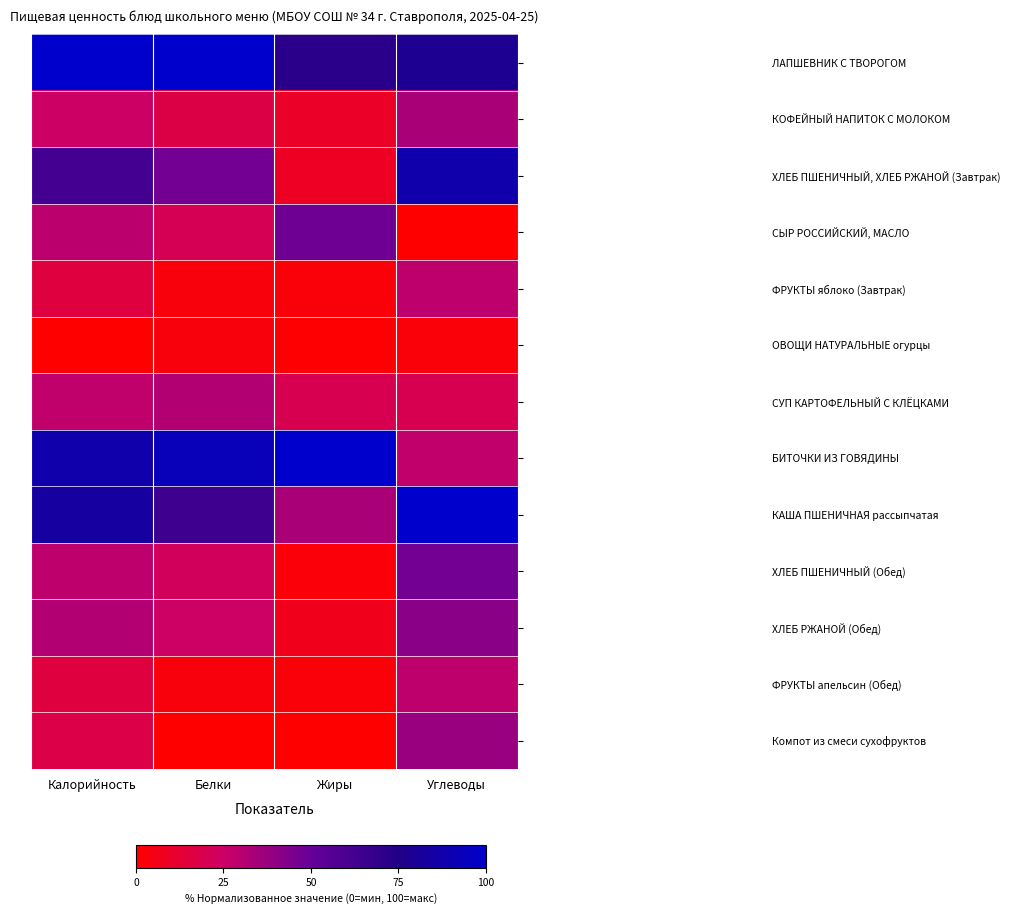

Reading left to right, what are all the values shown in this chart?

ЛАПШЕВНИК С ТВОРОГОМ: Калорийность=100.0	Белки=100.0	Жиры=71.5	Углеводы=78.2
КОФЕЙНЫЙ НАПИТОК С МОЛОКОМ: Калорийность=24.8	Белки=17.5	Жиры=9.9	Углеводы=33.3
ХЛЕБ ПШЕНИЧНЫЙ, ХЛЕБ РЖАНОЙ (Завтрак): Калорийность=62.3	Белки=46.6	Жиры=8.9	Углеводы=88.2
СЫР РОССИЙСКИЙ, МАСЛО: Калорийность=29.1	Белки=20.3	Жиры=47.9	Углеводы=0.0
ФРУКТЫ яблоко (Завтрак): Калорийность=15.8	Белки=3.4	Жиры=2.5	Углеводы=28.4
ОВОЩИ НАТУРАЛЬНЫЕ огурцы: Калорийность=0.0	Белки=3.4	Жиры=0.4	Углеводы=2.7
СУП КАРТОФЕЛЬНЫЙ С КЛЁЦКАМИ: Калорийность=27.8	Белки=31.6	Жиры=19.8	Углеводы=19.6
БИТОЧКИ ИЗ ГОВЯДИНЫ: Калорийность=88.2	Белки=93.2	Жиры=100.0	Углеводы=27.6
КАША ПШЕНИЧНАЯ рассыпчатая: Калорийность=83.2	Белки=64.7	Жиры=33.6	Углеводы=100.0
ХЛЕБ ПШЕНИЧНЫЙ (Обед): Калорийность=28.3	Белки=22.3	Жиры=2.1	Углеводы=46.9
ХЛЕБ РЖАНОЙ (Обед): Калорийность=31.5	Белки=24.3	Жиры=6.8	Углеводы=41.1
ФРУКТЫ апельсин (Обед): Калорийность=15.8	Белки=3.4	Жиры=2.5	Углеводы=28.4
Компот из смеси сухофруктов: Калорийность=17.9	Белки=0.0	Жиры=0.0	Углеводы=37.5